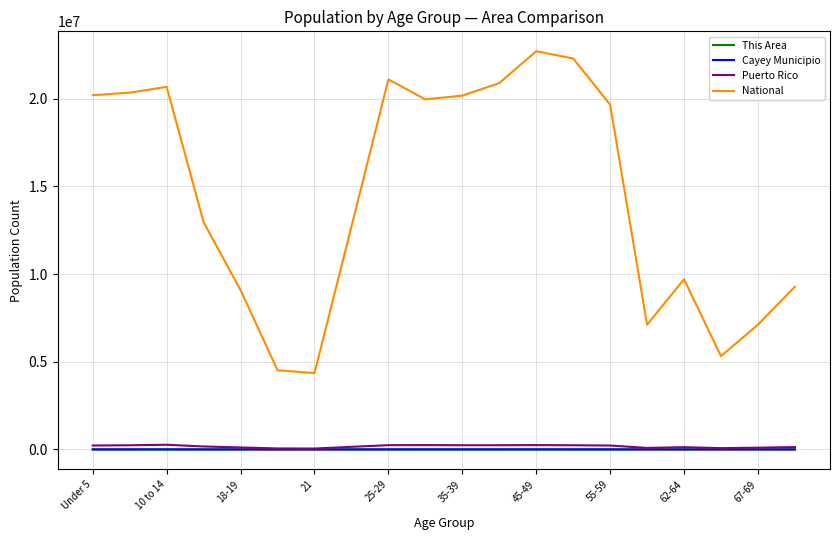

True or false: Puerto Rico and National intersect in this chart.

False